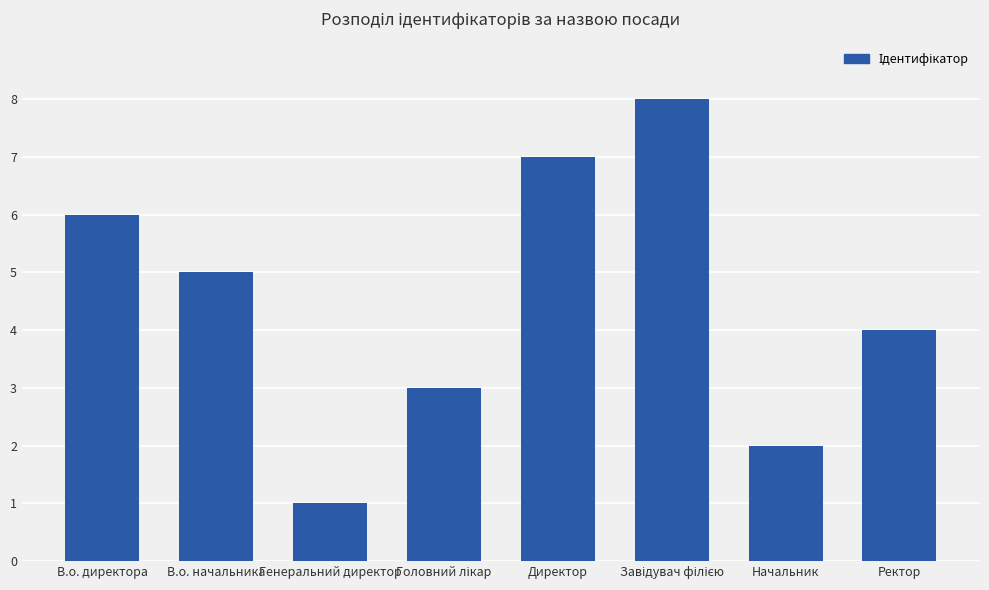

Which has a higher value, В.о. начальника or Ректор?

В.о. начальника